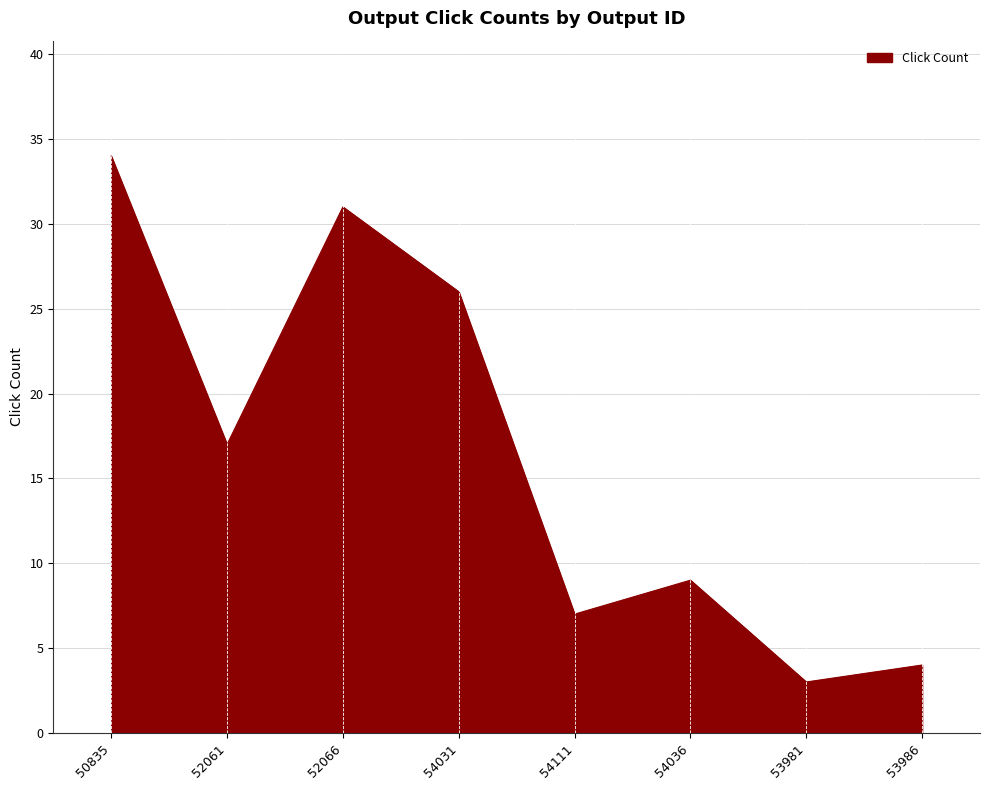

How many series are shown in this chart?

1